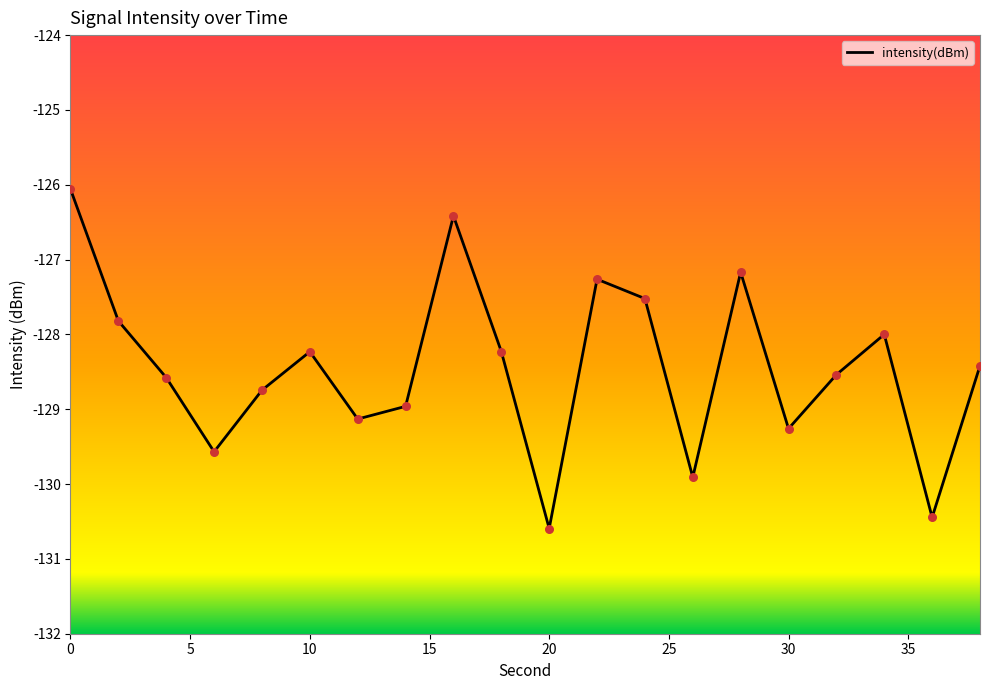

What is the minimum value shown in the chart?

-130.6